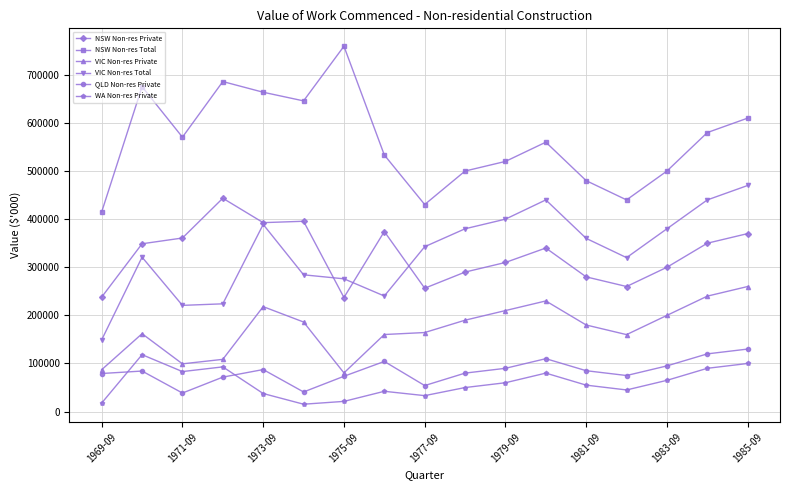

True or false: NSW Non-res Private and QLD Non-res Private intersect in this chart.

False